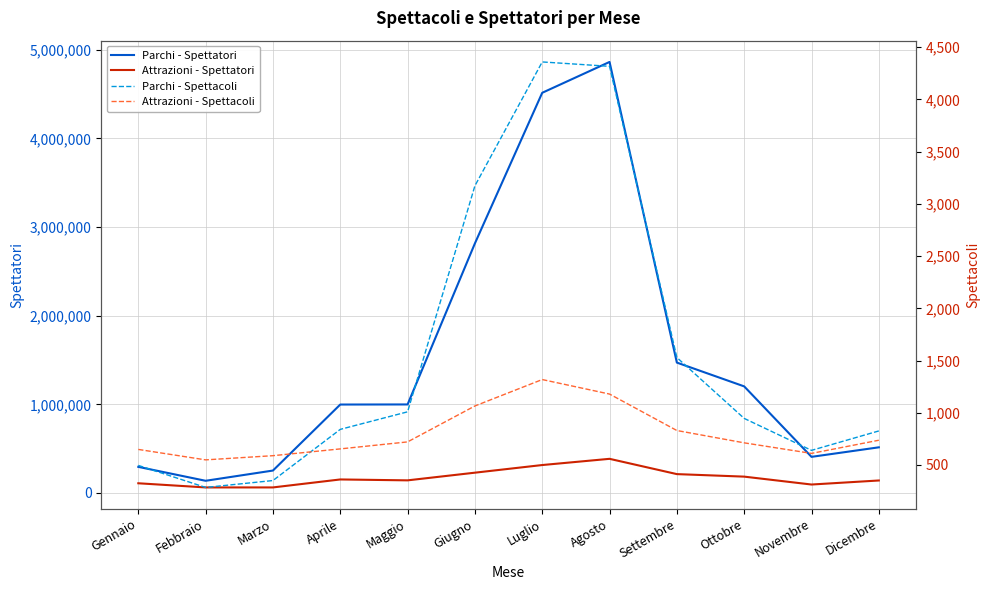

What is the value of the Attrazioni - Spettacoli point at the 1st from the left?

649